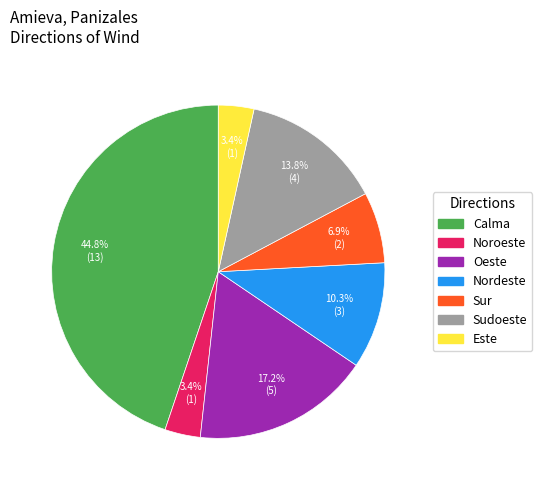

What percentage is the Noroeste slice, to the nearest percent?

3%